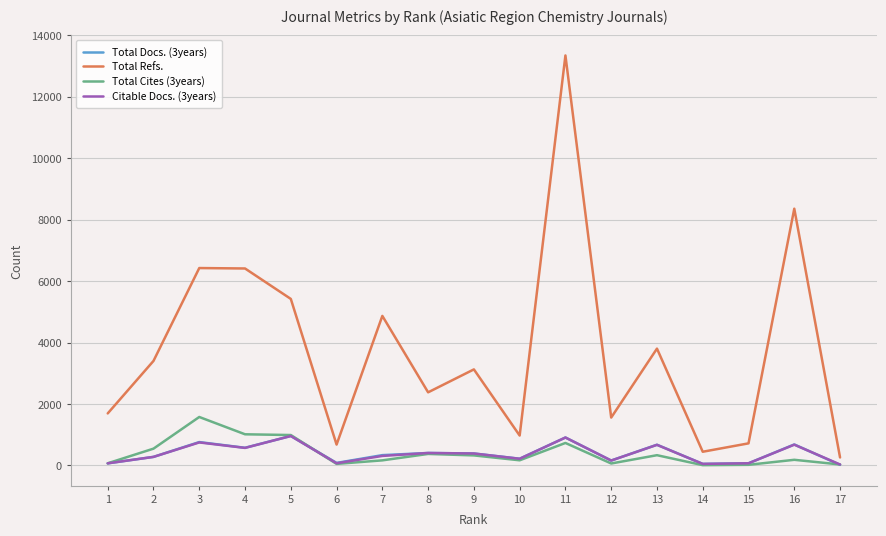

The value of Citable Docs. (3years) at 11 is 390. True or false?

False